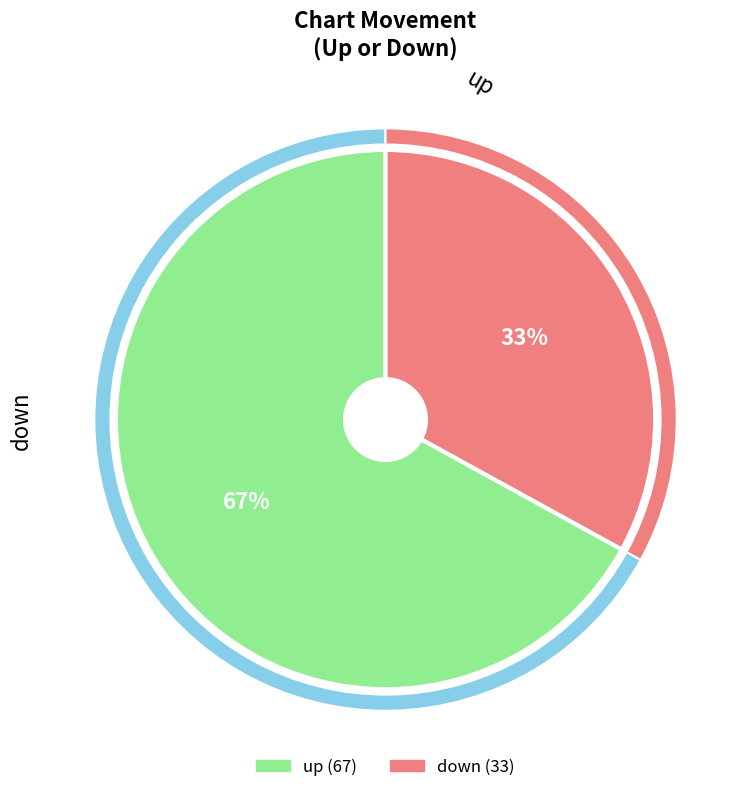

Does down account for over 50% of the chart?

No